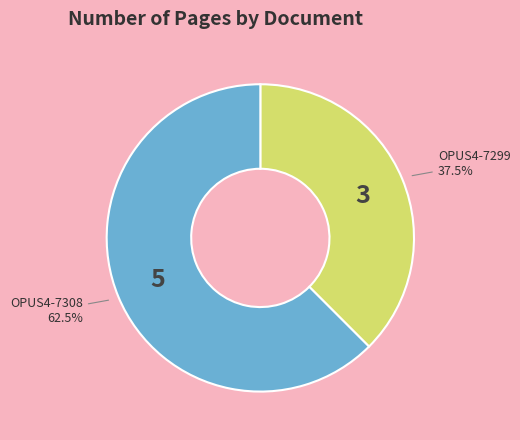

Do OPUS4-7308 and OPUS4-7299 together represent more than half of the pie?

Yes